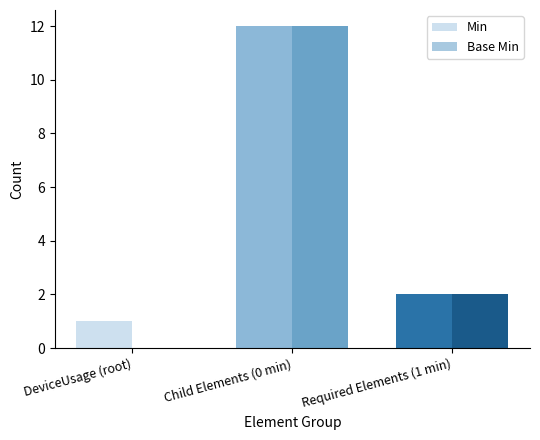

What is the highest value of the Base Min series?

12